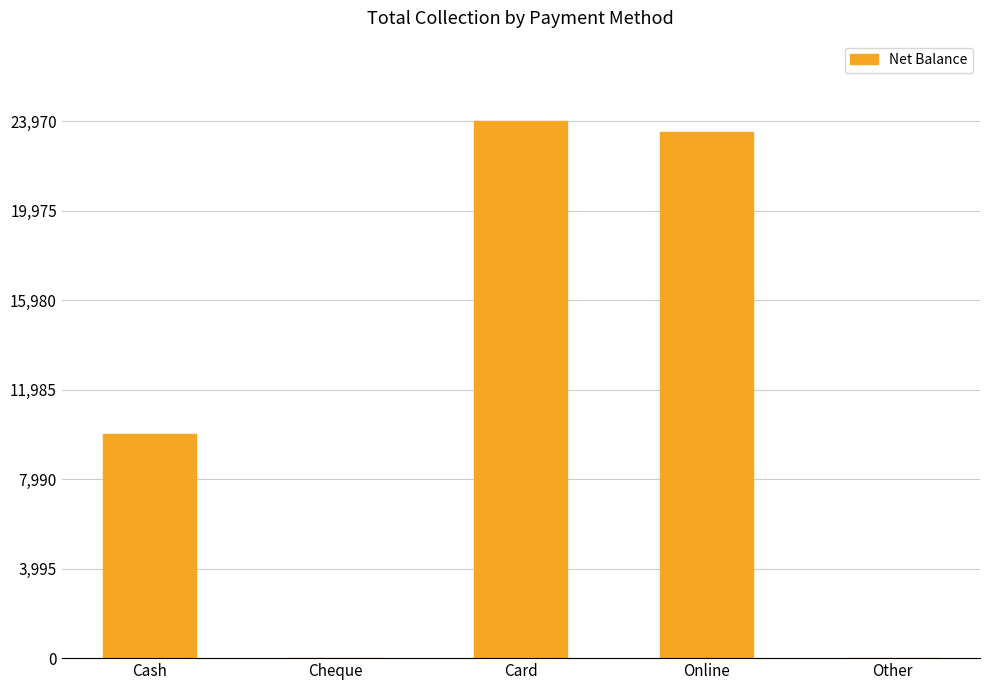

What is the change in value from Cheque to Card?

+23970